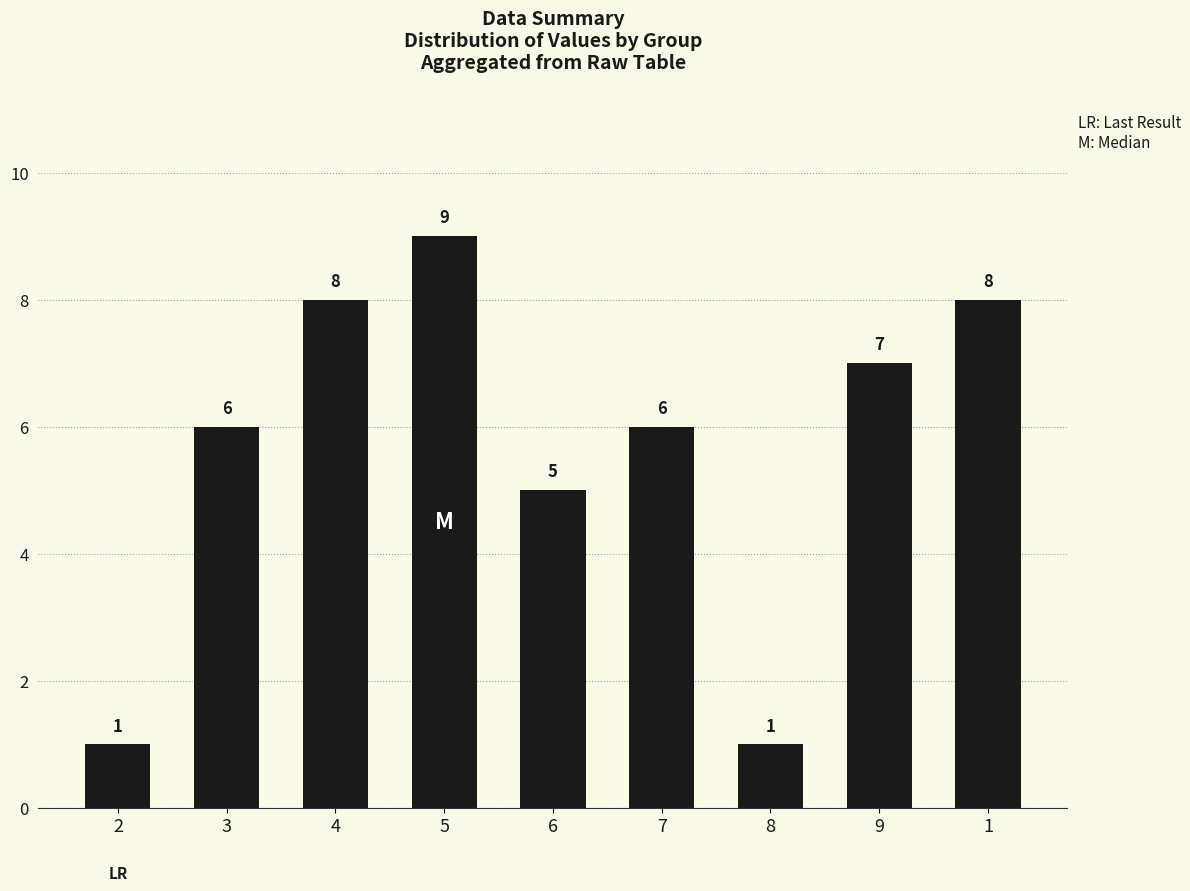

How many data points are less than 6?

3